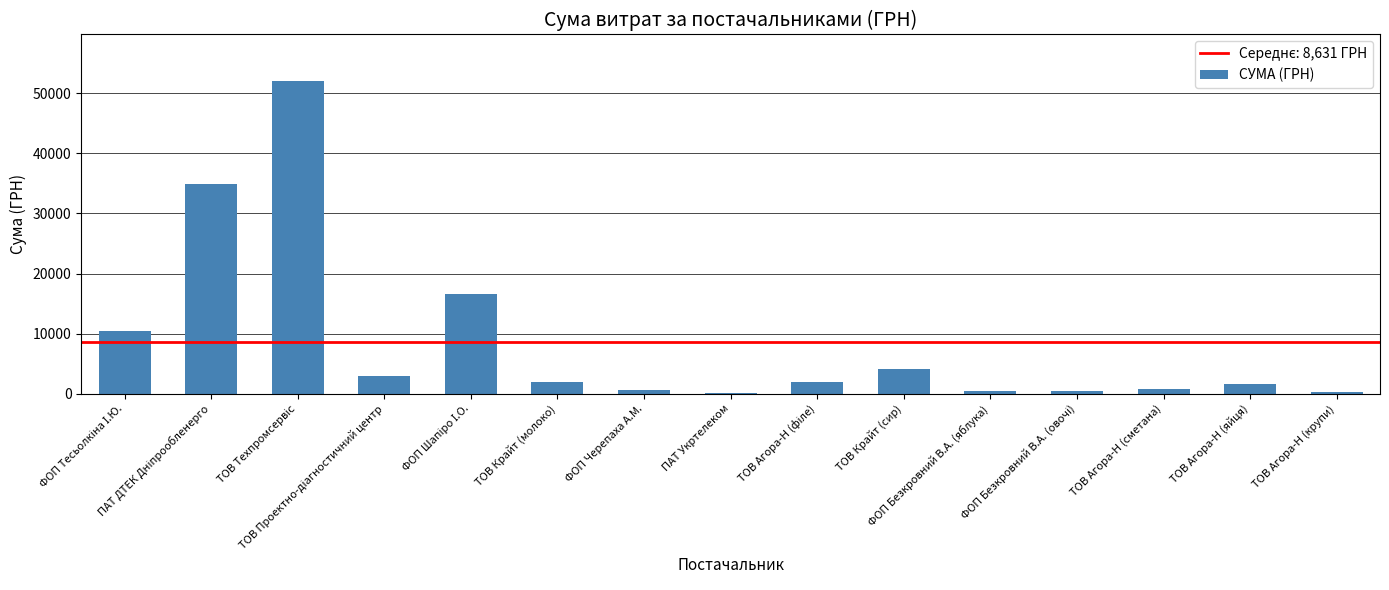

What is the sum of all values?

129468.0